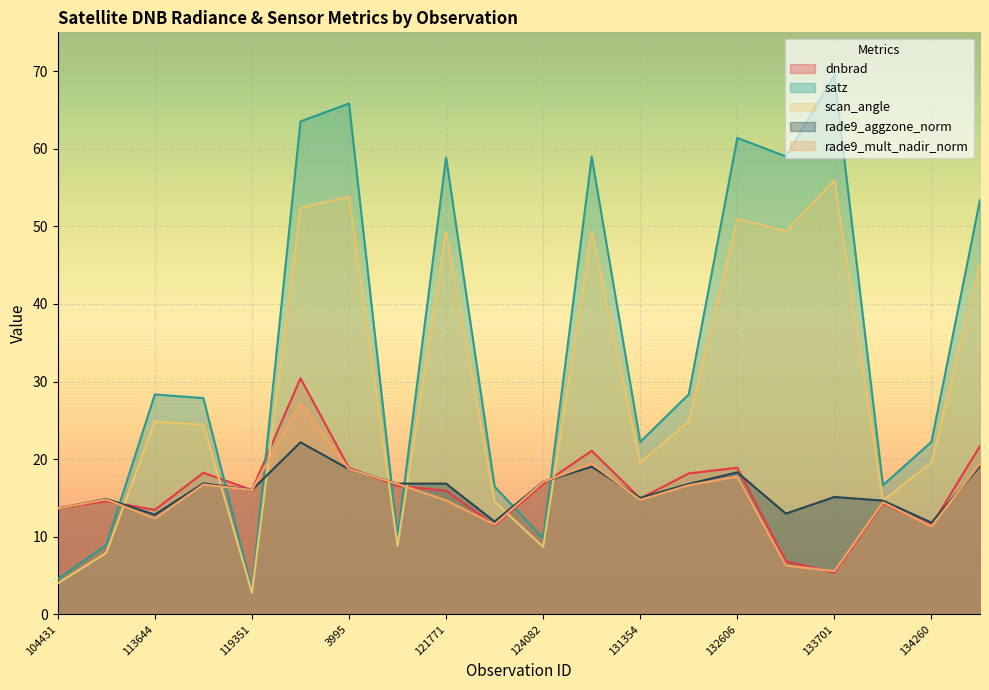

How many interior local peaks does the dnbrad series have?

6